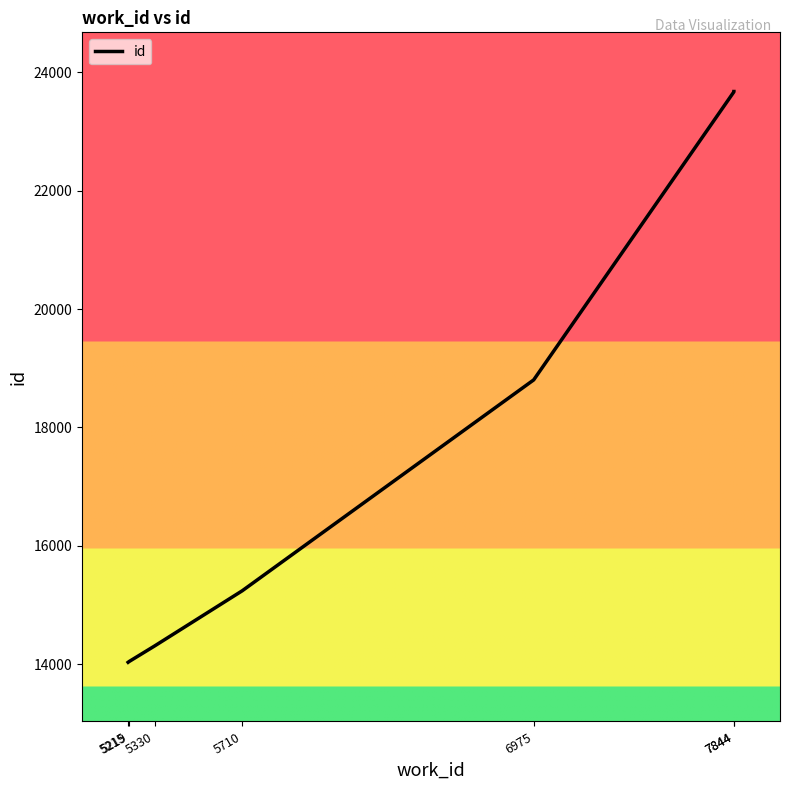

List the labels in order of value, largest first.

7844, 7844, 6975, 5710, 5330, 5219, 5215